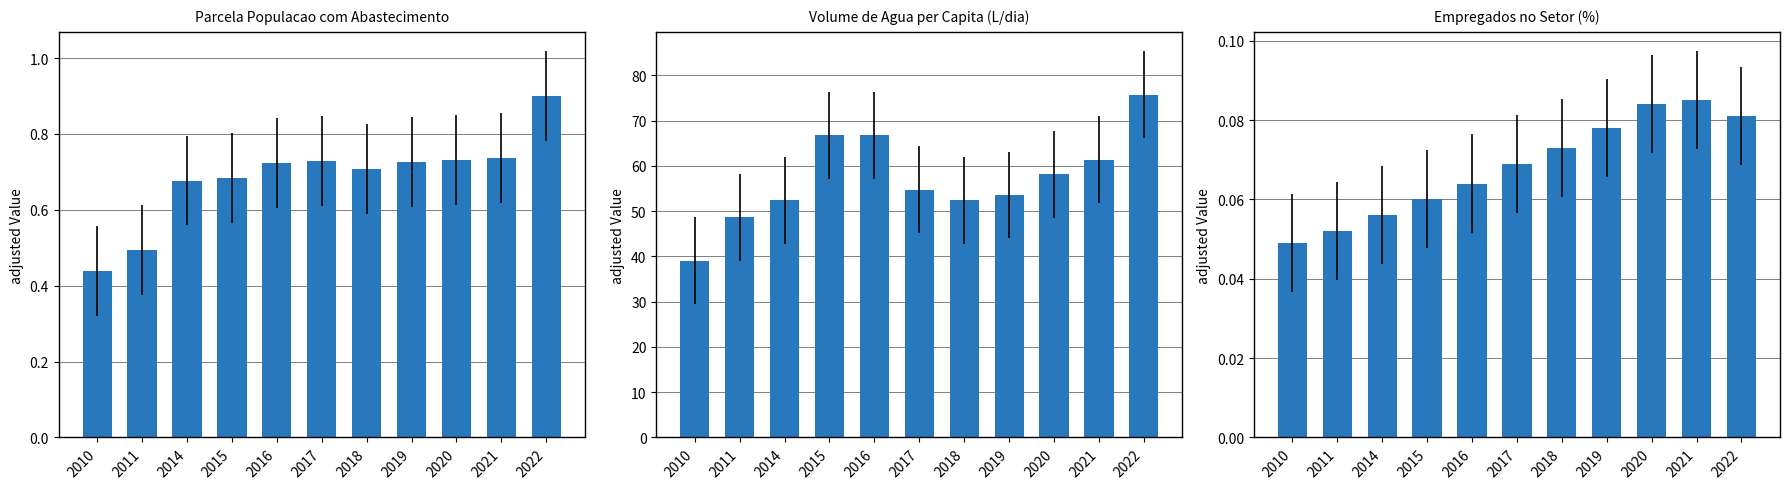

Reading left to right, extract all data points from this chart.

Parcela da populacao total que mora em area com abastecimento de agua: 0.4	0.5	0.7	0.7	0.7	0.7	0.7	0.7	0.7	0.7	0.9
Volume de agua consumida per capita (litros): 39.0	48.6	52.4	66.8	66.8	54.8	52.4	53.6	58.2	61.4	75.8
Parcela do total de empregados do setor: 0.0	0.1	0.1	0.1	0.1	0.1	0.1	0.1	0.1	0.1	0.1